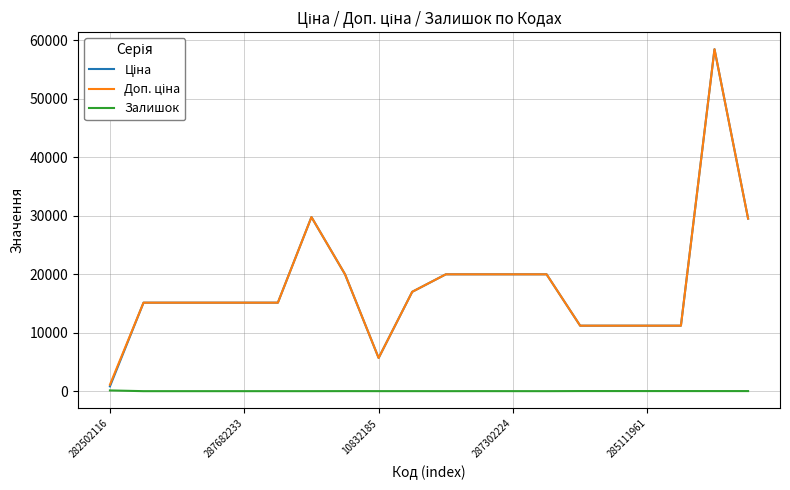

What is the greatest value displayed?

58426.5